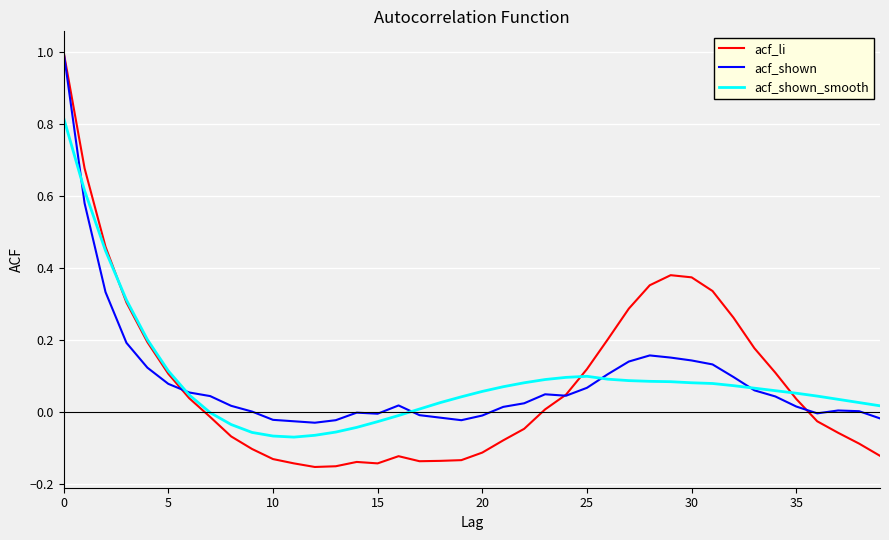

What is the maximum value for acf_li?

1.0